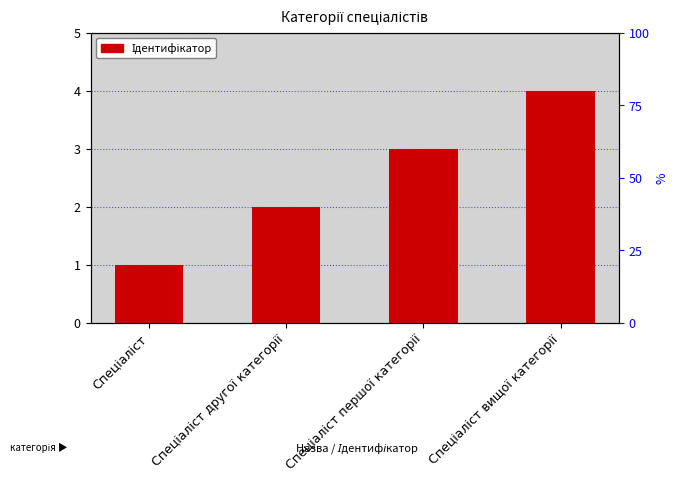

What is the sum of the values at Спеціаліст першої категорії and Спеціаліст?

4